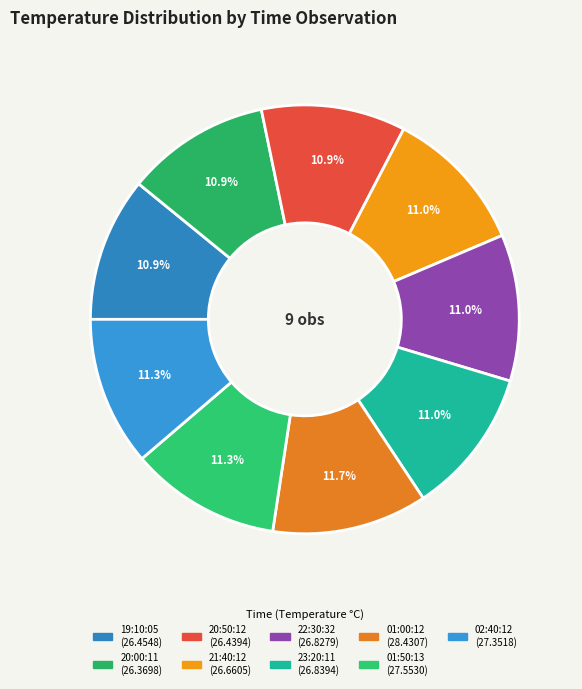

Is there any slice that represents more than half of the pie?

No